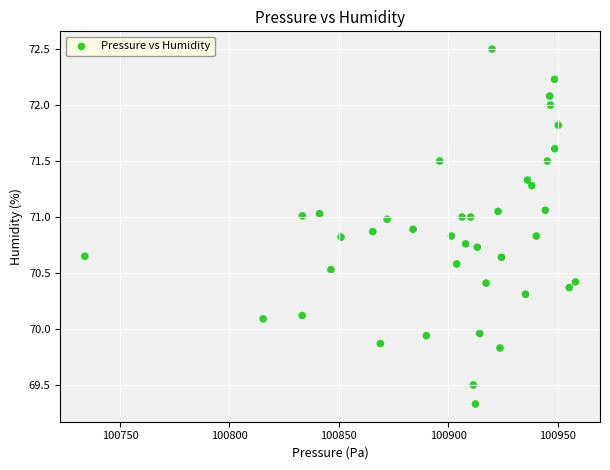

What is the range of X values (max minus min)?

224.2